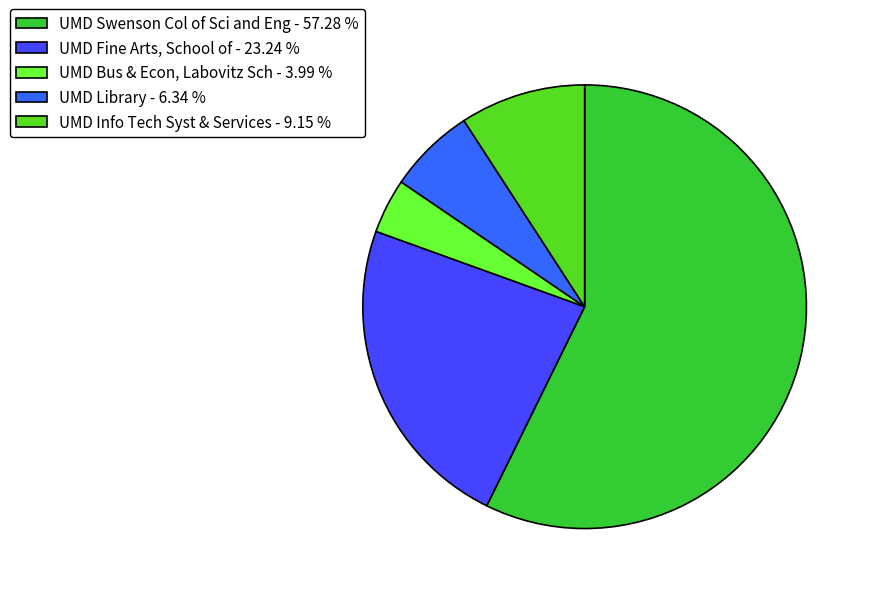

How many slices are in this pie chart?

5